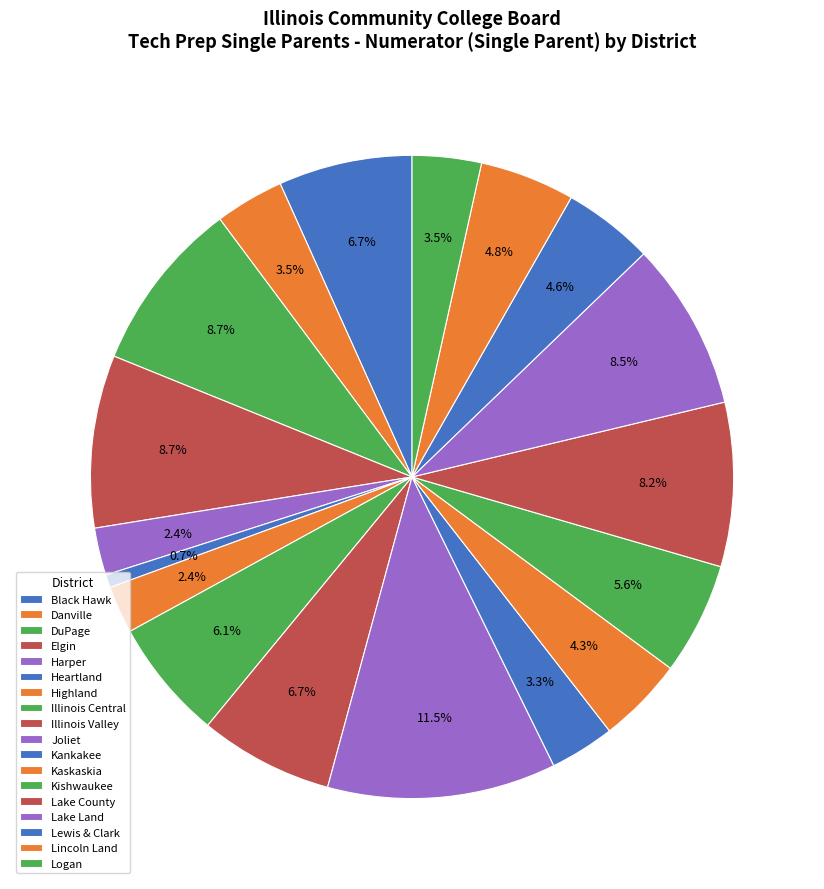

How much of the chart is everything except Elgin?

91.3%